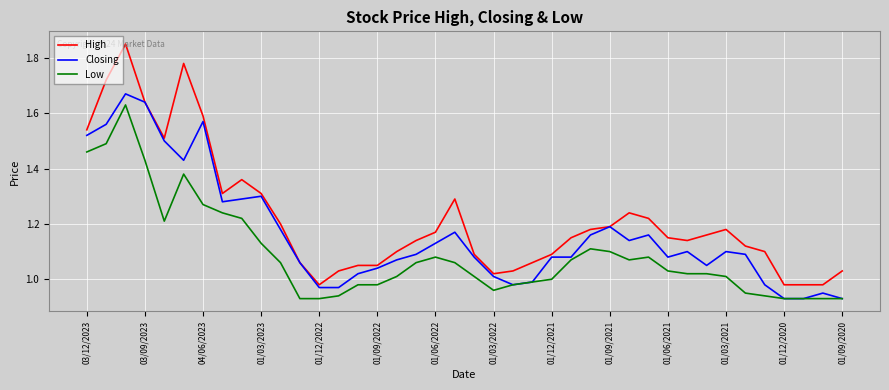

How many lines are shown in the chart?

3